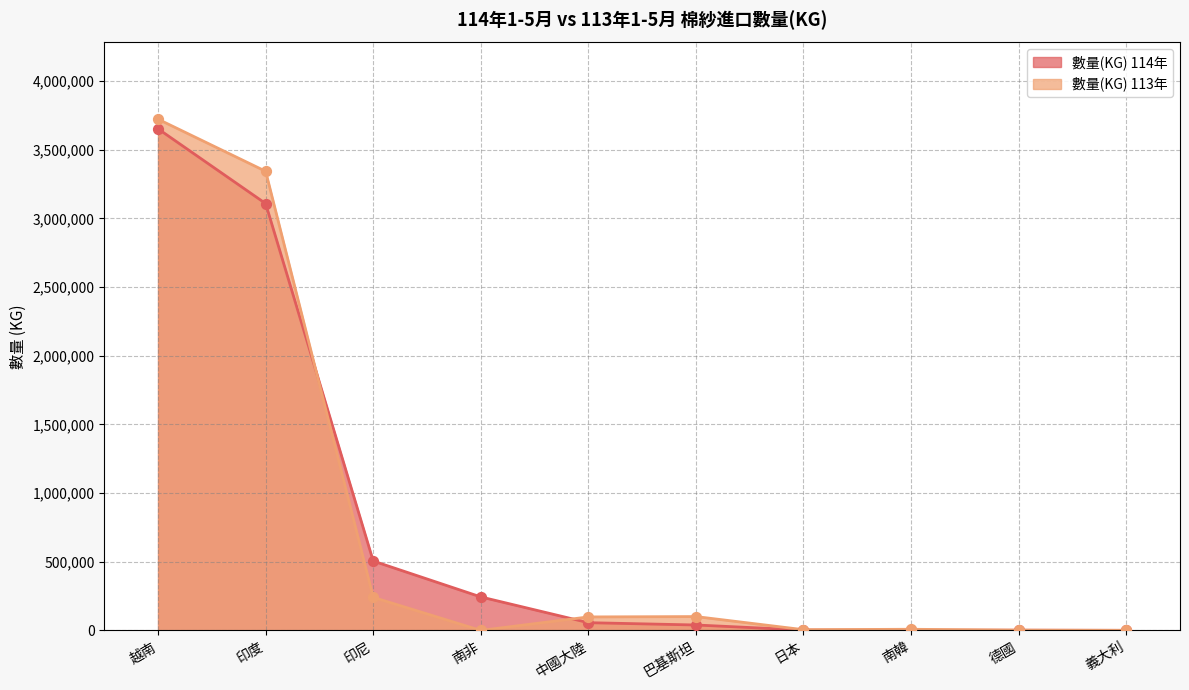

At which category is the sum across all series the highest?

越南